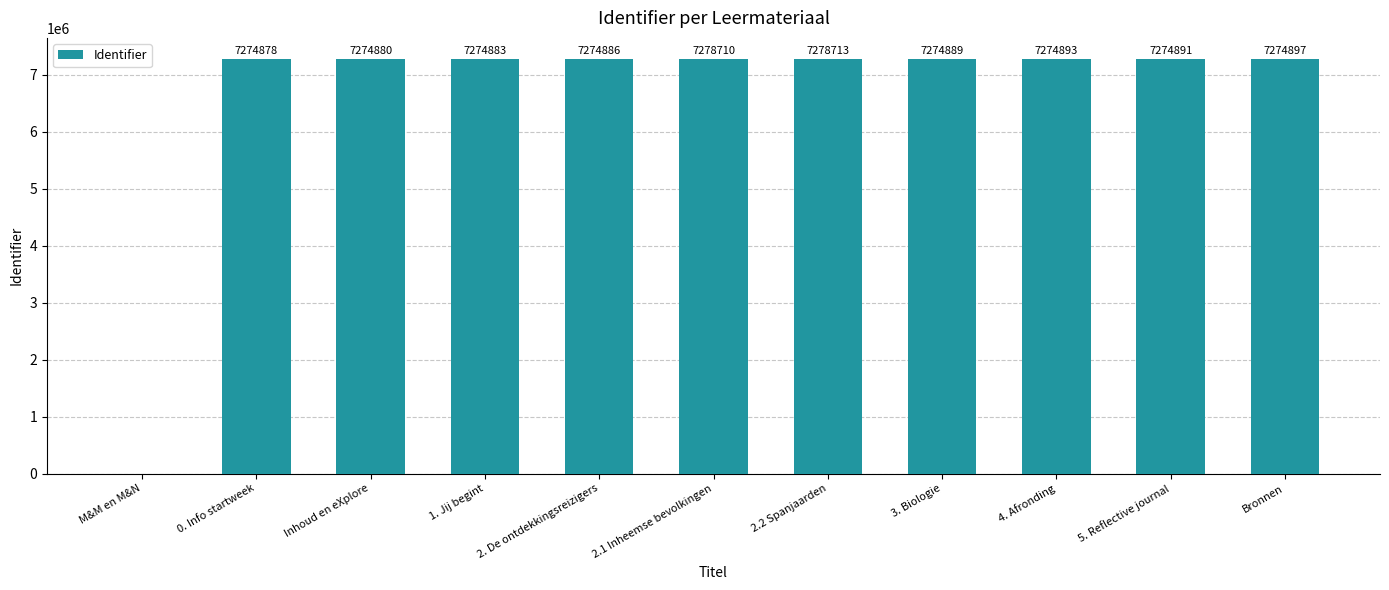

What is the sum of all values?

72756520